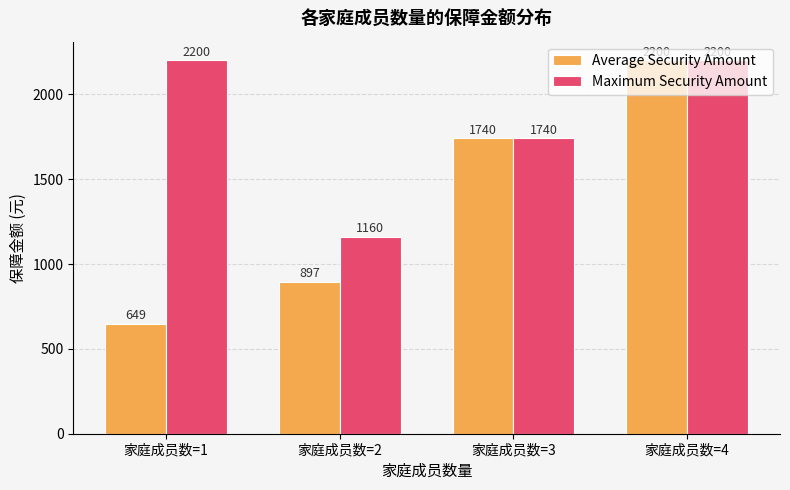

What is the difference between the maximum and minimum values in the Maximum Security Amount series?

1040.0